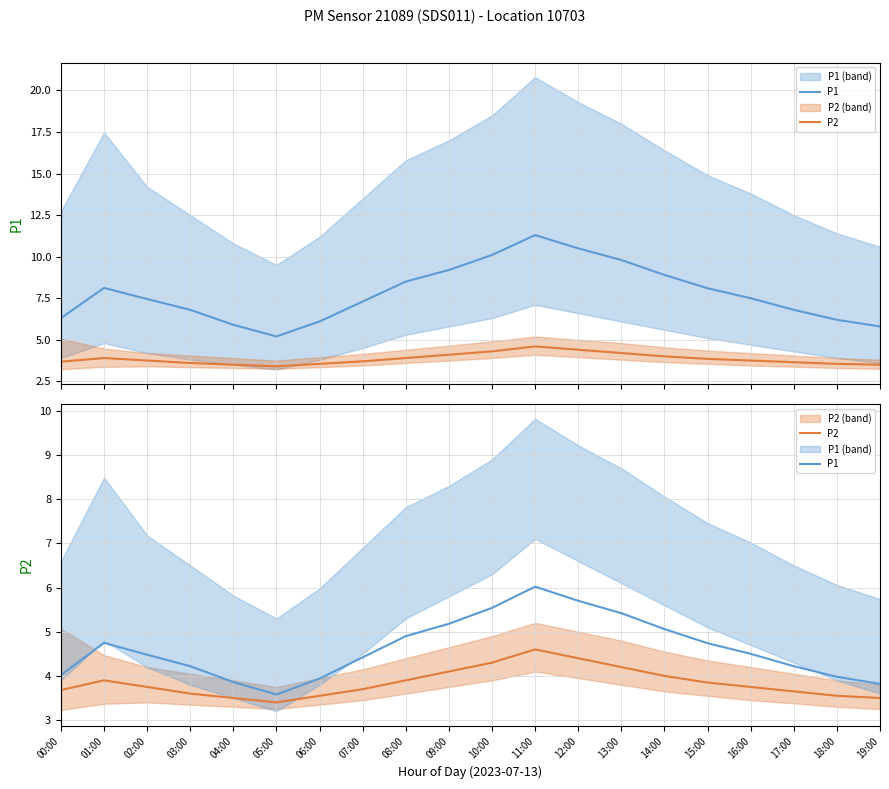

What is the average value of the P1 series?

4.6